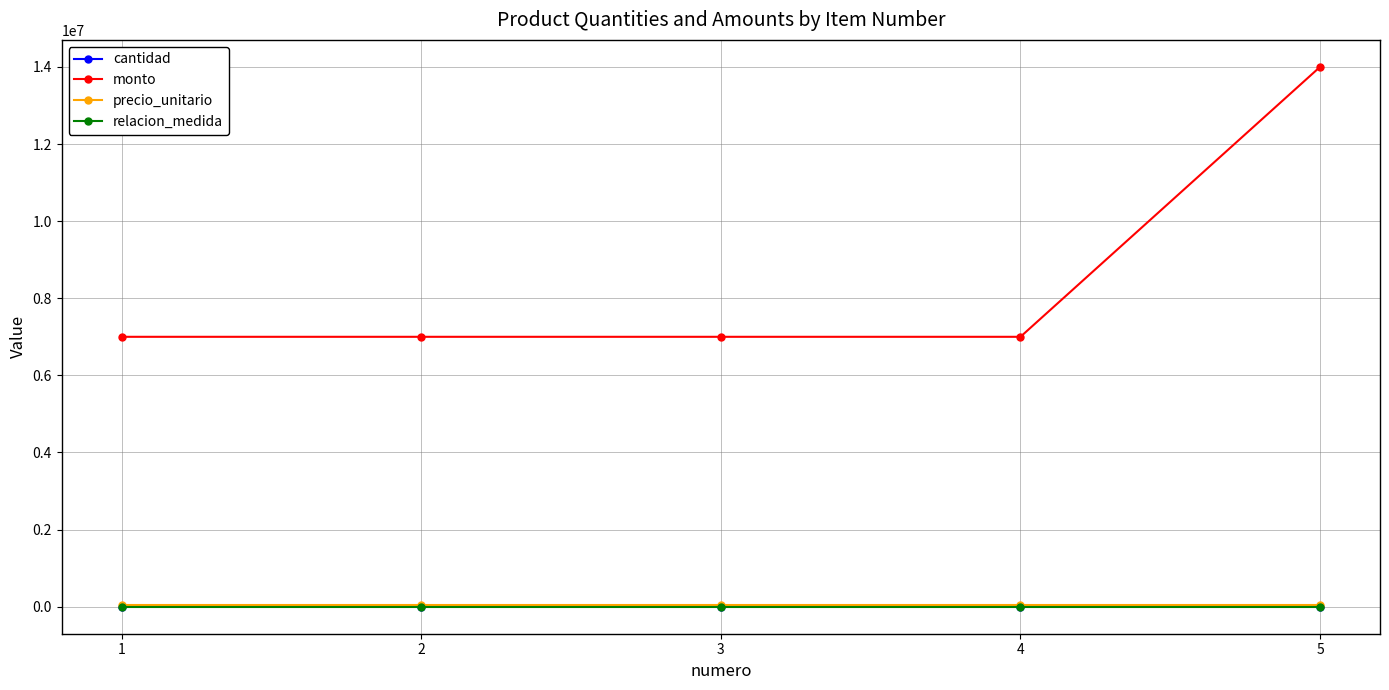

The value of monto at 5 is 7985742. True or false?

False